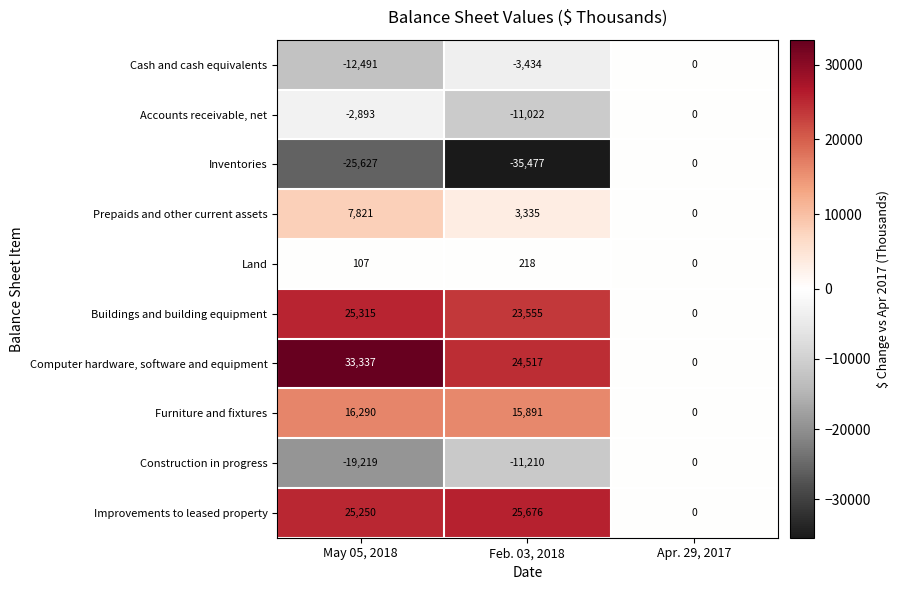

What is the sum of all Furniture and fixtures values?

32181